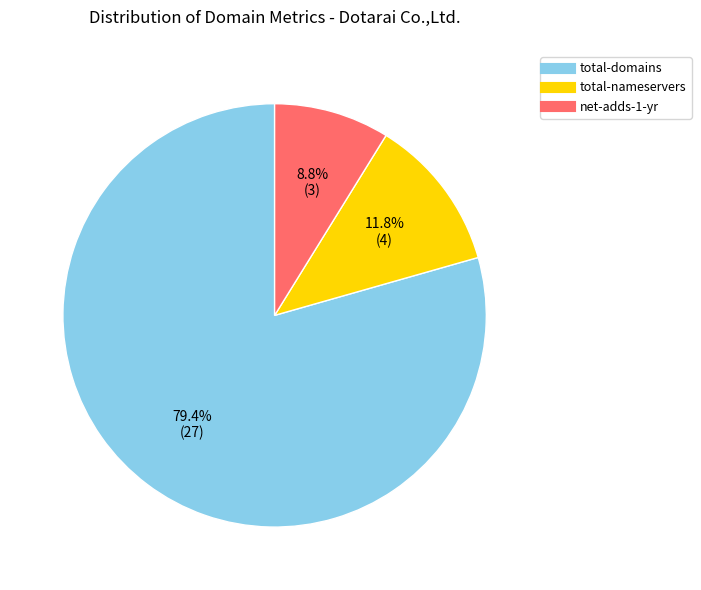

Which slice represents more than half of the pie?

total-domains